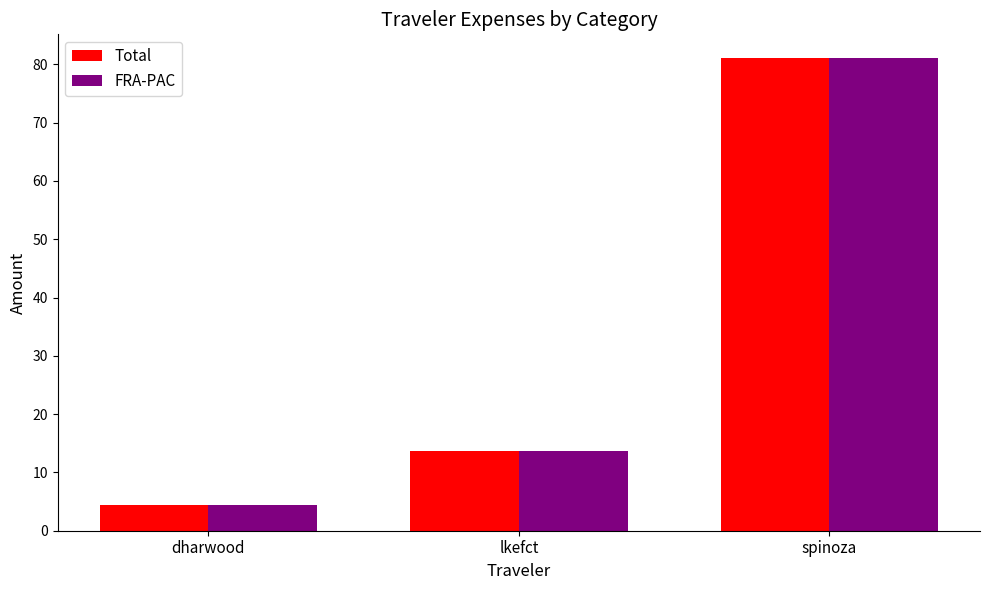

Is the value of FRA-PAC at spinoza greater than the value of Total at dharwood?

Yes